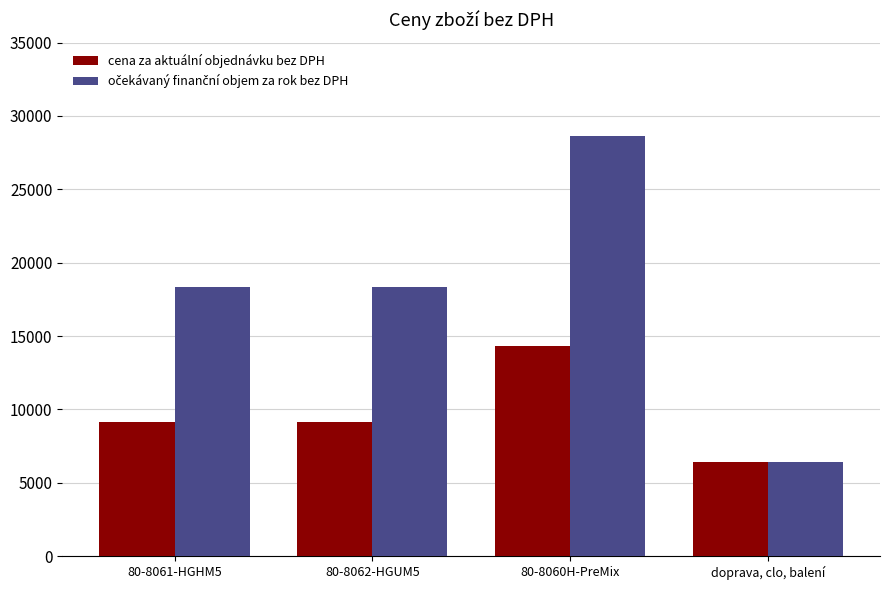

What is the difference between the highest and lowest values at 80-8062-HGUM5?

9201